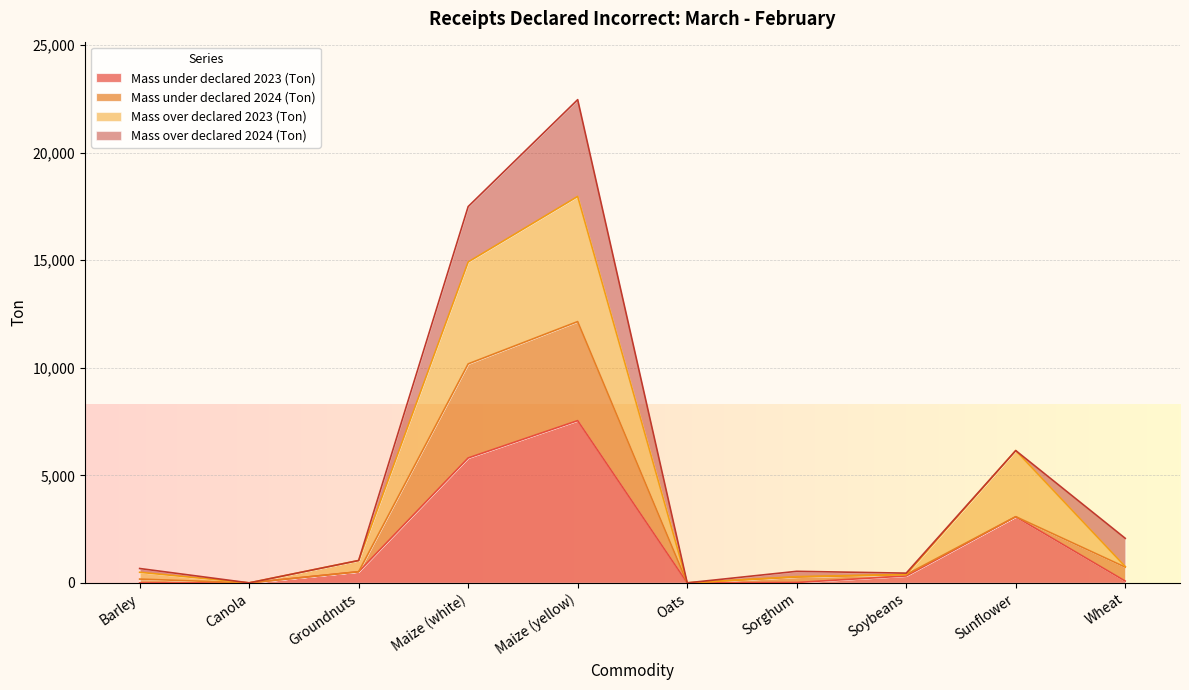

The value of Mass under declared 2023 (Ton) at Canola is -5126. True or false?

False